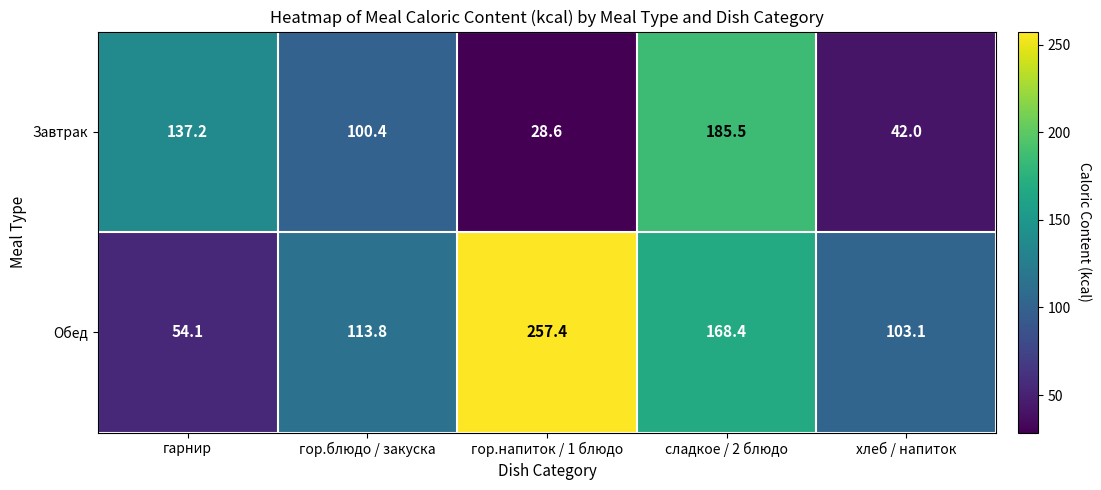

At how many categories does at least one series exceed 148?

2